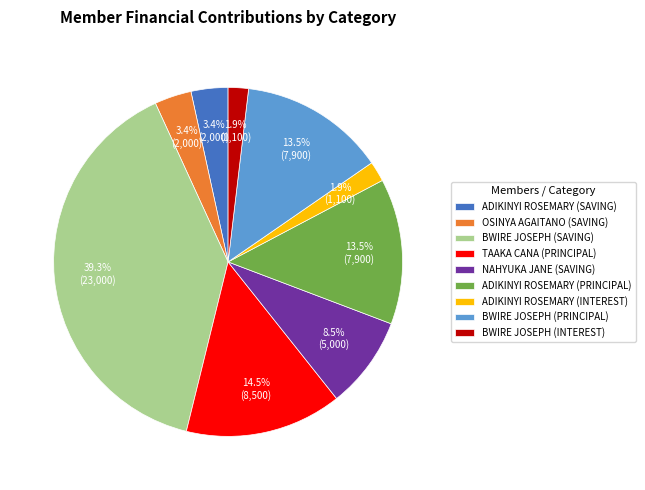

Between ADIKINYI ROSEMARY (SAVING) and TAAKA CANA (PRINCIPAL), which is larger?

TAAKA CANA (PRINCIPAL)